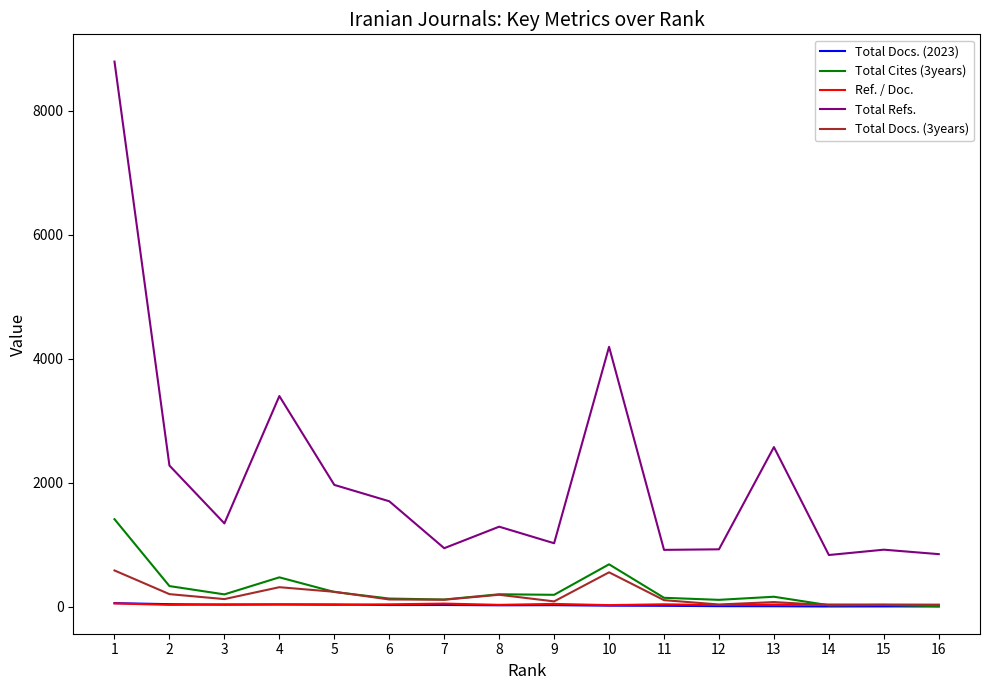

The value of Total Docs. (2023) at 7 is 37.5. True or false?

False